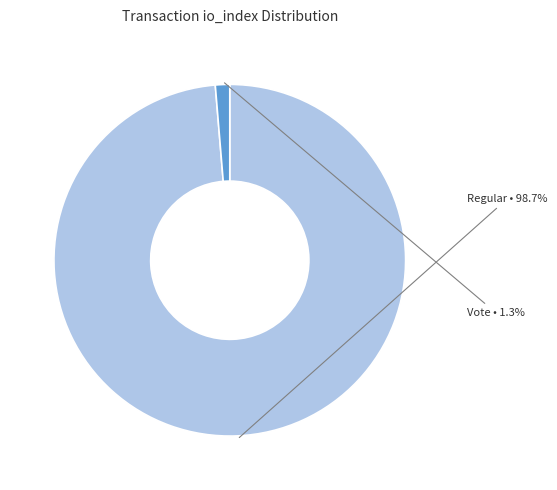

Is there any slice that represents more than half of the pie?

Yes